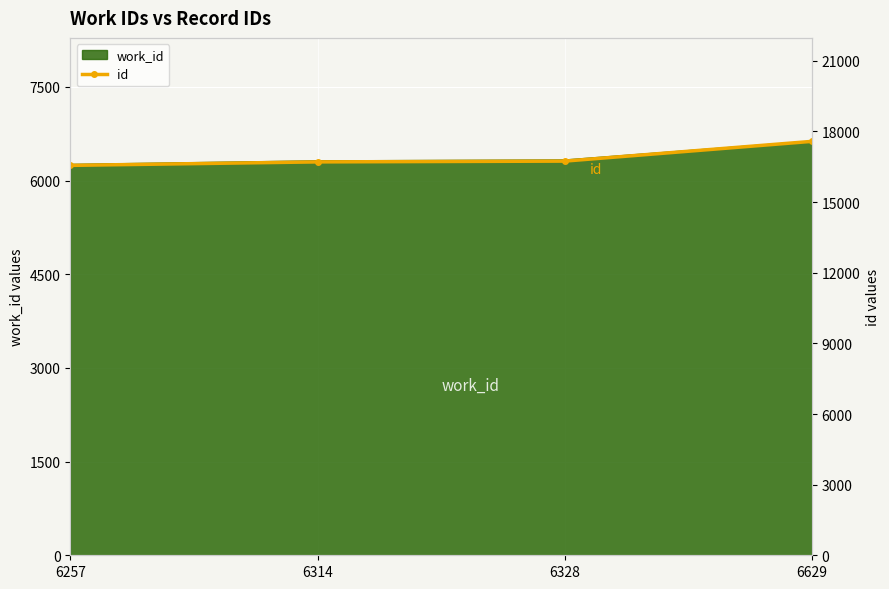

Reading left to right, extract all data points from this chart.

6257=16560	6314=16708	6328=16741	6629=17580